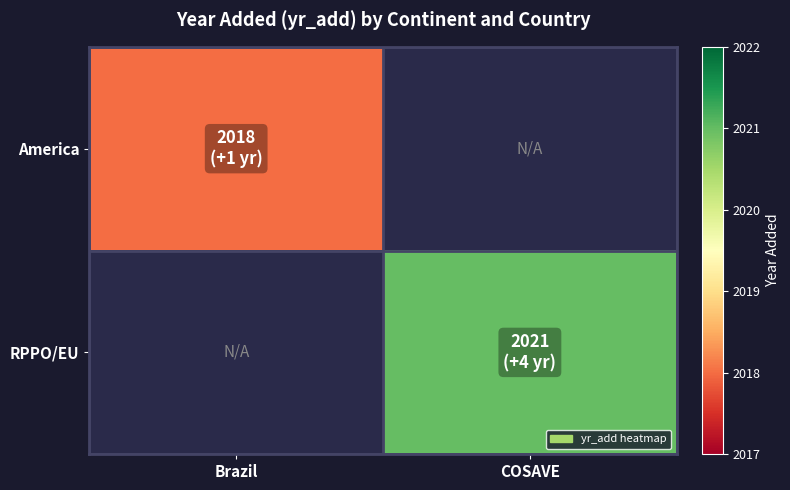

List the series in order of their peak value, lowest first.

America, RPPO/EU